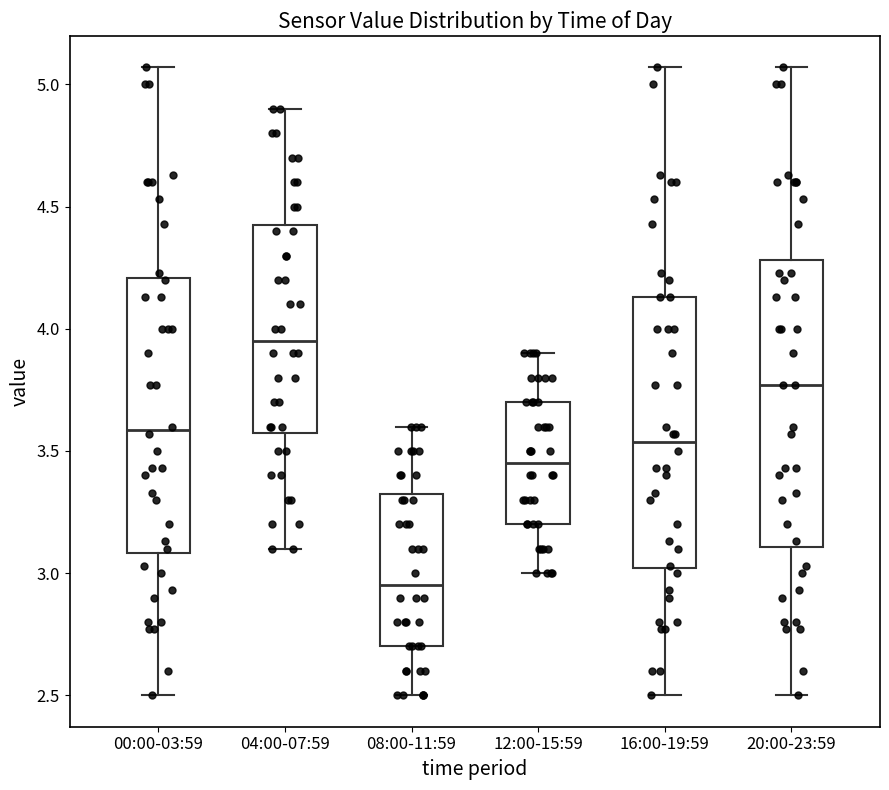

Where does the upper whisker of the box for 12:00-15:59 end on the y-axis? The values are not printed on the chart, so give them approximately, as read against the axis.

3.90